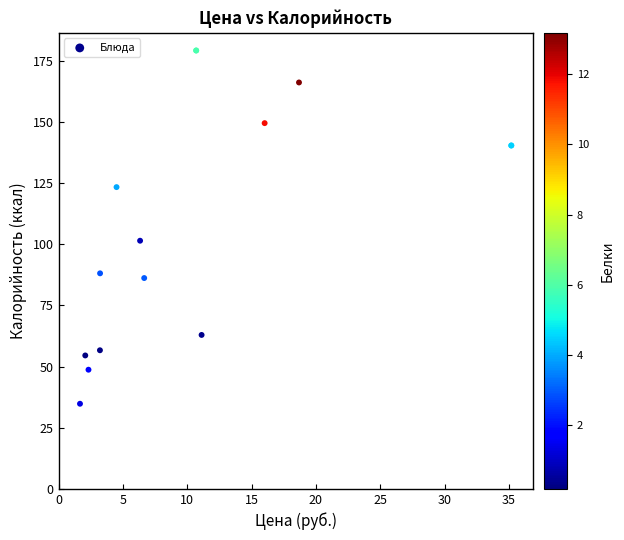

What Y value in the scatter plot is closest to 107?

101.5